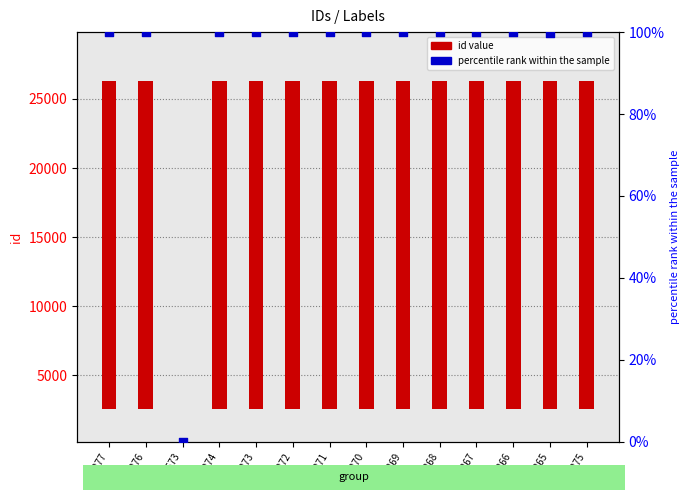

Which series reaches the minimum Y coordinate?

id value